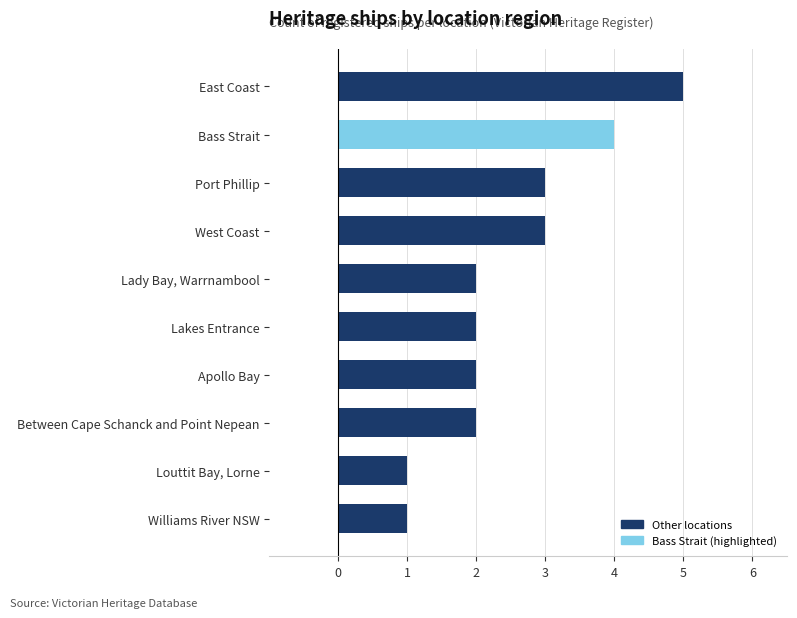

What is the sum of the values at Williams River NSW and West Coast?

4